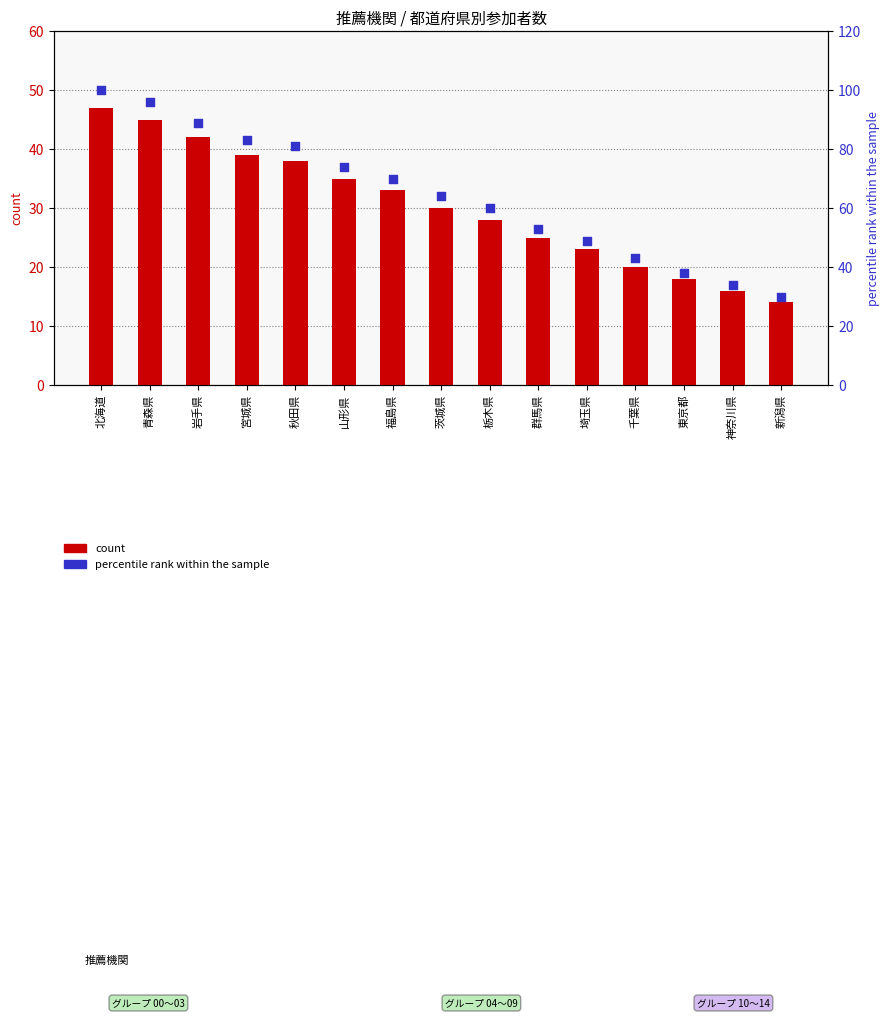

What are all the series names shown in the legend?

count, percentile rank within the sample